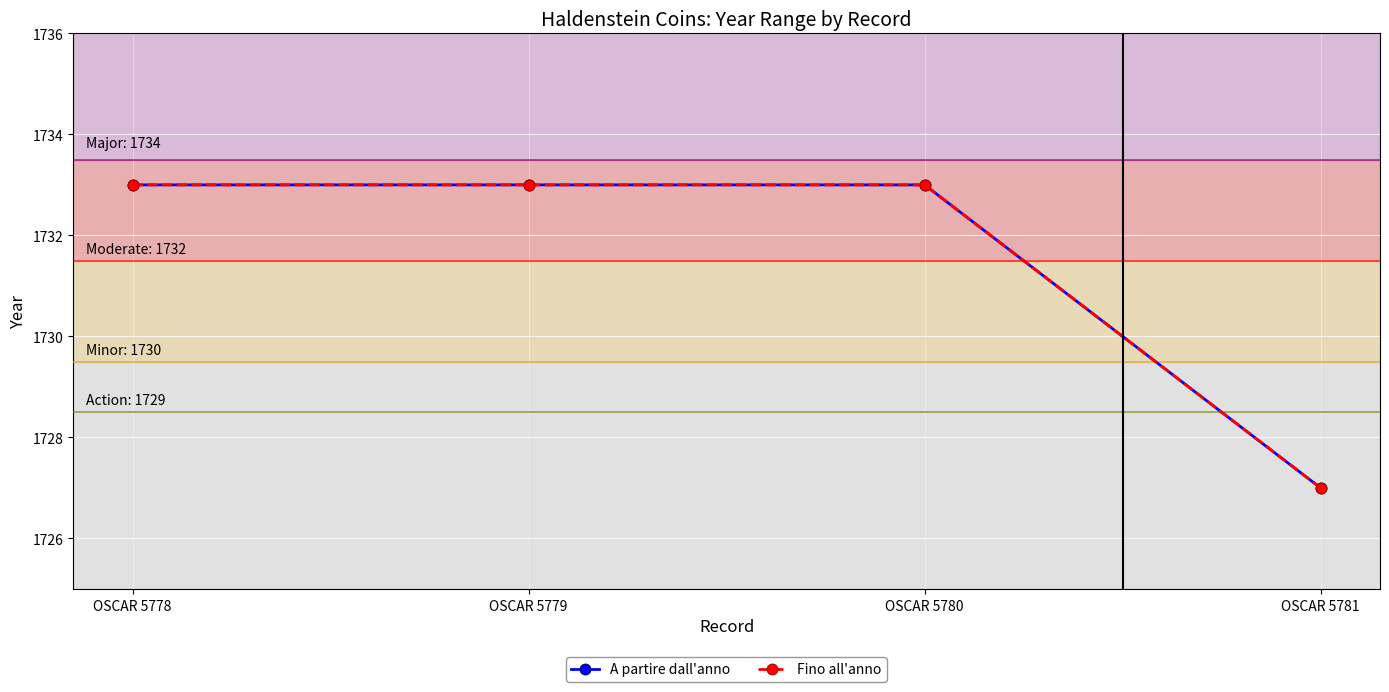

True or false: Fino all'anno and A partire dall'anno intersect in this chart.

False